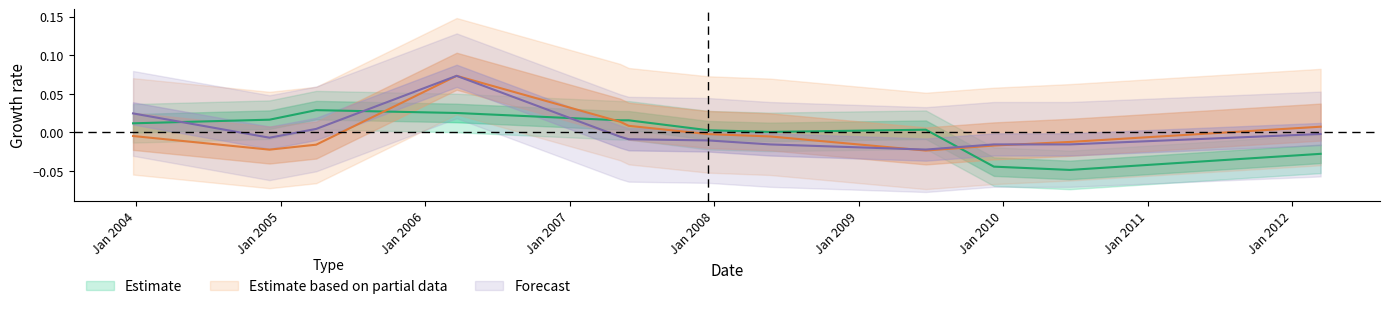

At which category is the sum across all series the highest?

2006-03-21